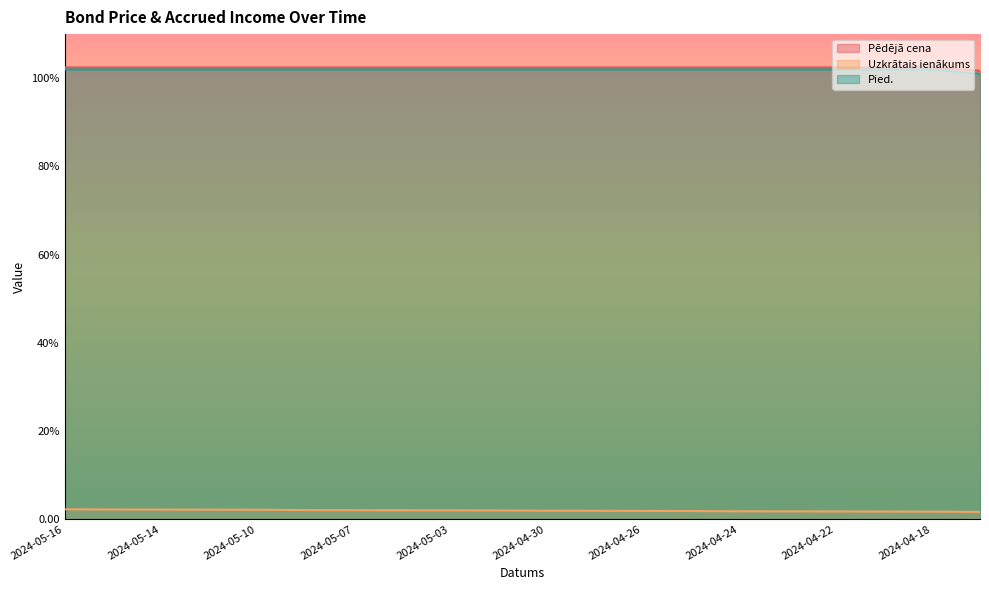

How many lines are shown in the chart?

3